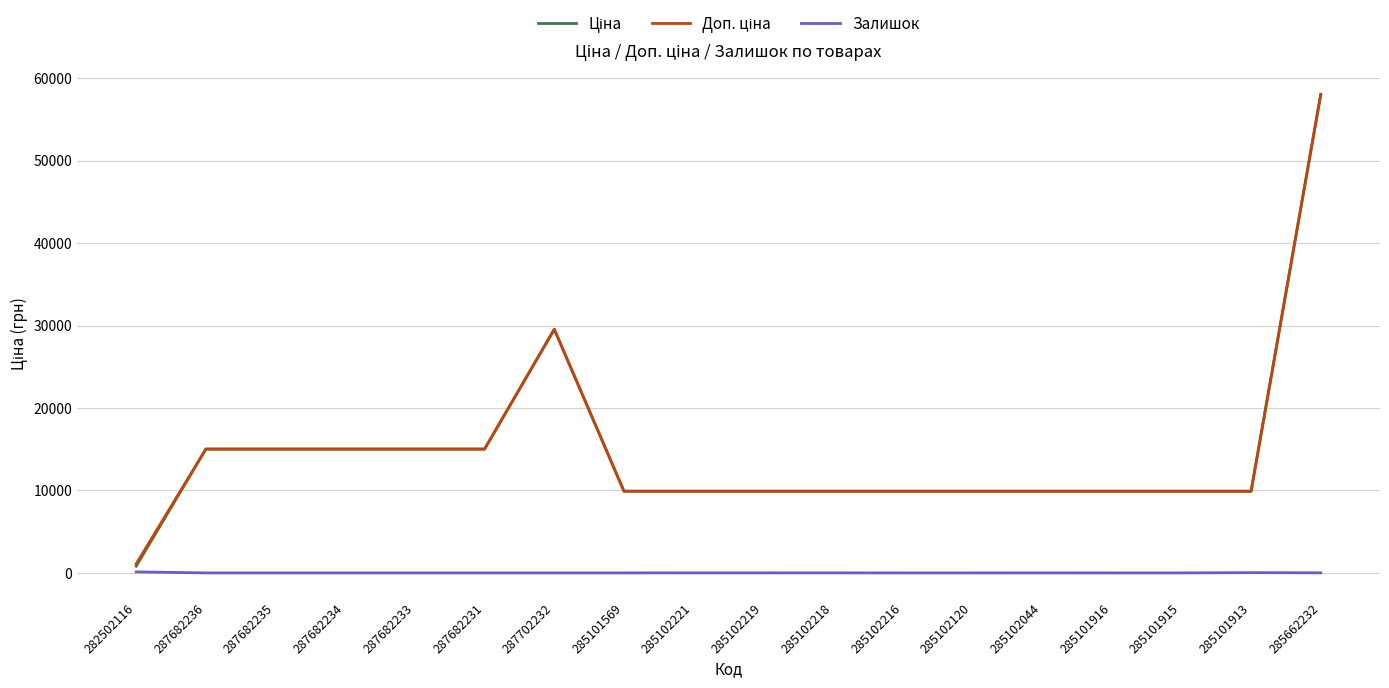

How many lines are shown in the chart?

3